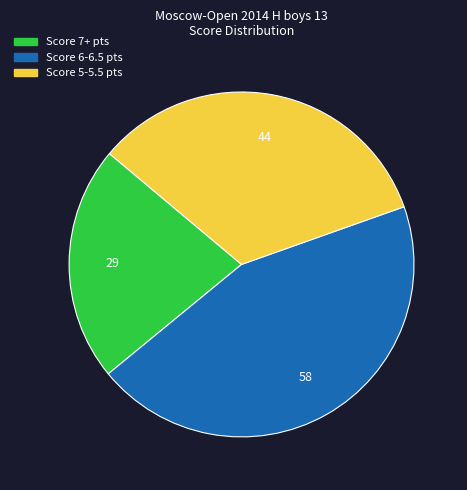

Is there a majority slice in this chart?

No